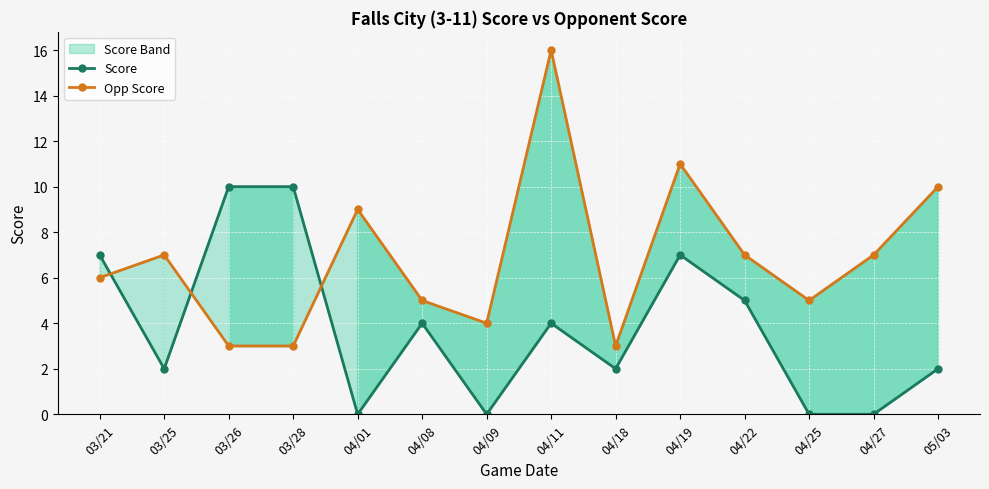

Count the Score values in the range 0 to 7.

12